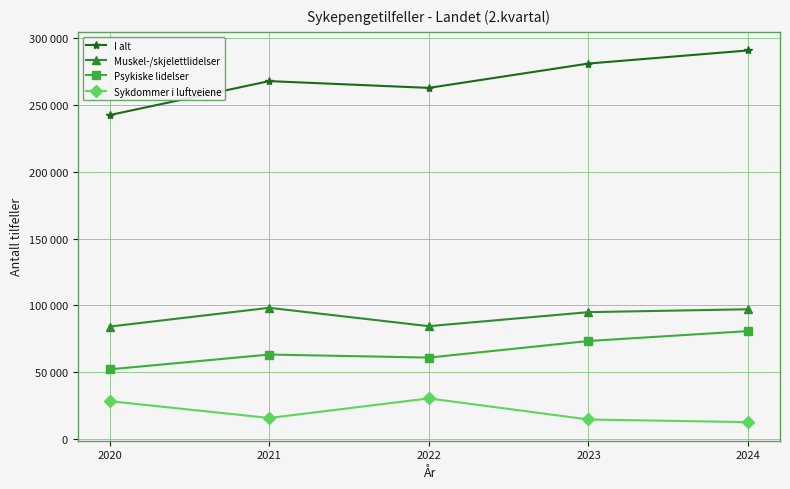

List the labels in order of I alt value, largest first.

2024, 2023, 2021, 2022, 2020